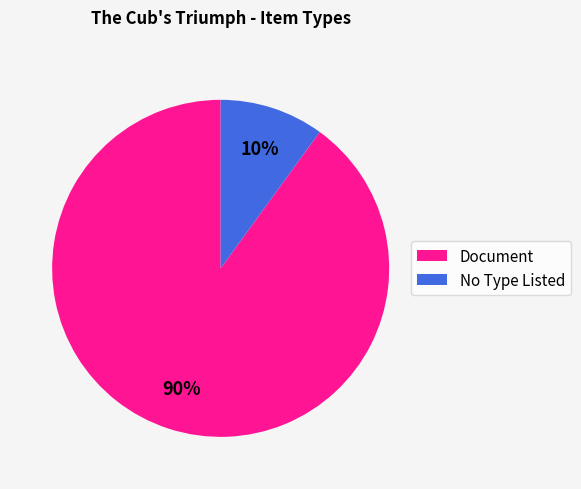

What is the ratio of the value at Document to the value at No Type Listed?

9.0